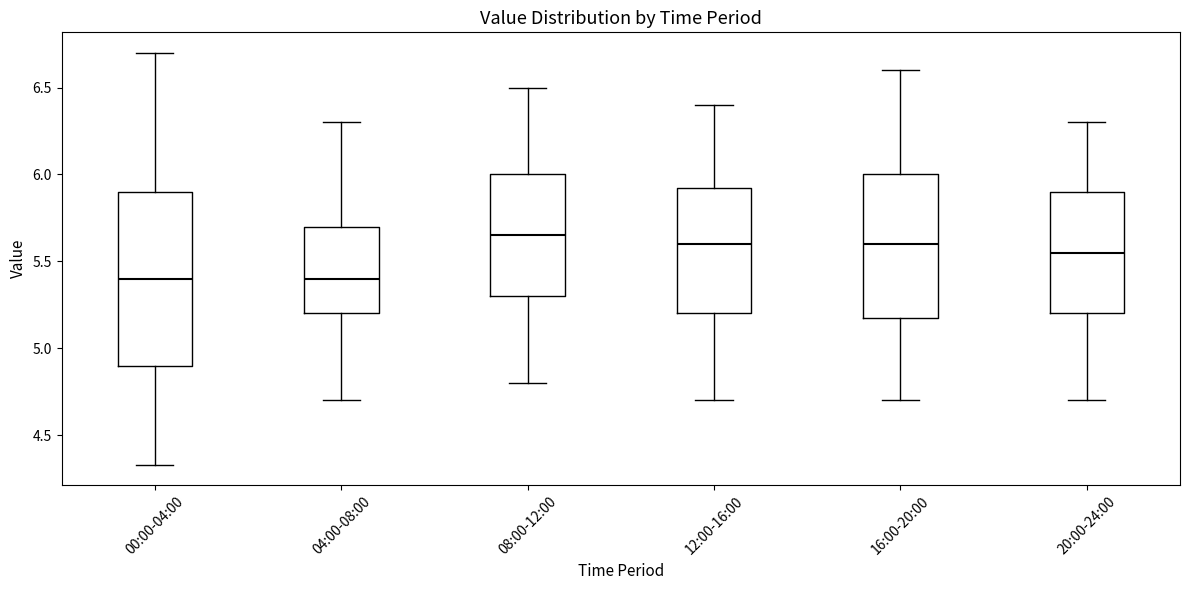

Which box has the highest median line?

08:00-12:00